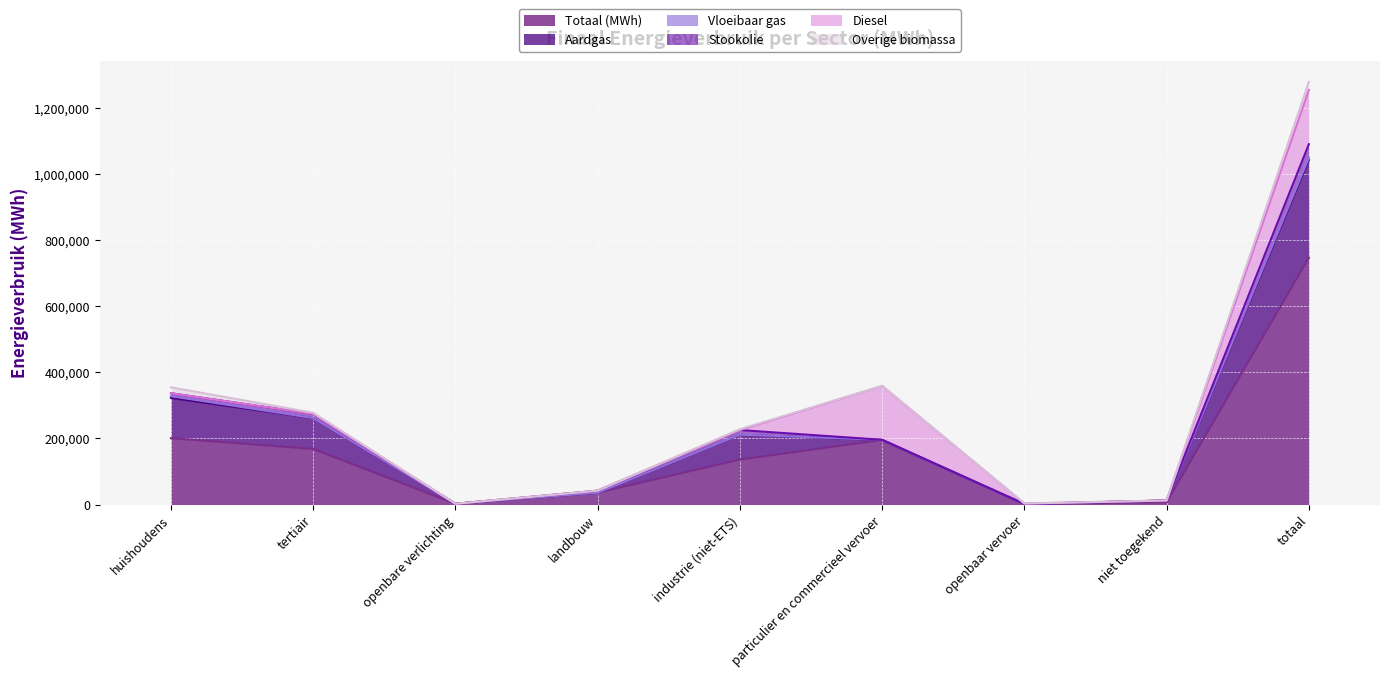

Between particulier en commercieel vervoer and openbare verlichting, which is larger?

particulier en commercieel vervoer